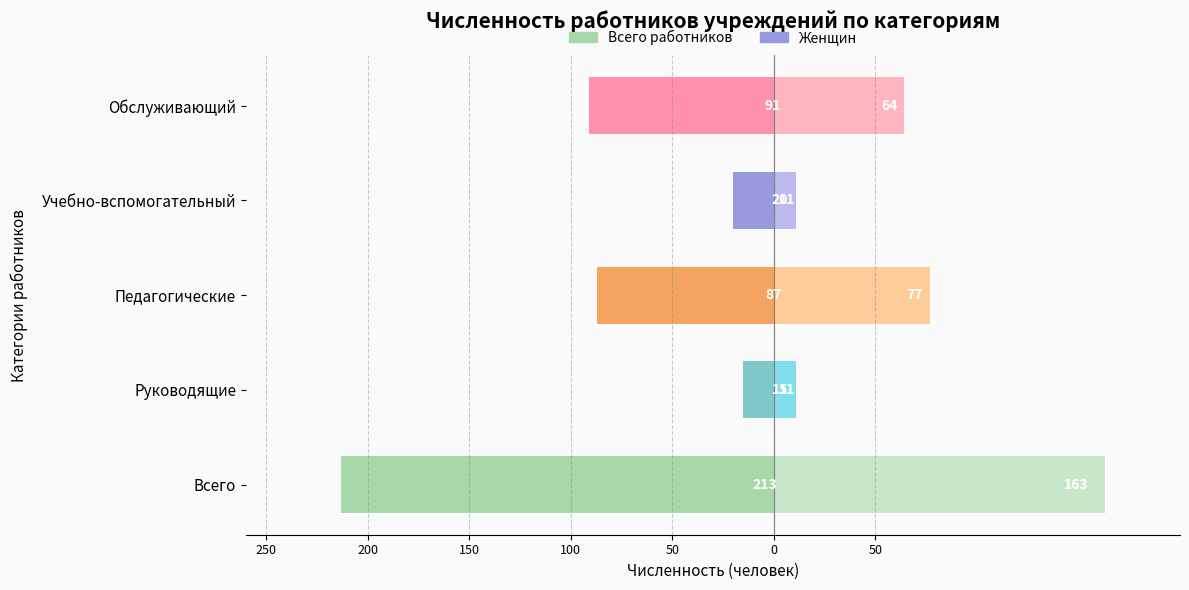

How many bars are there in each group?

2